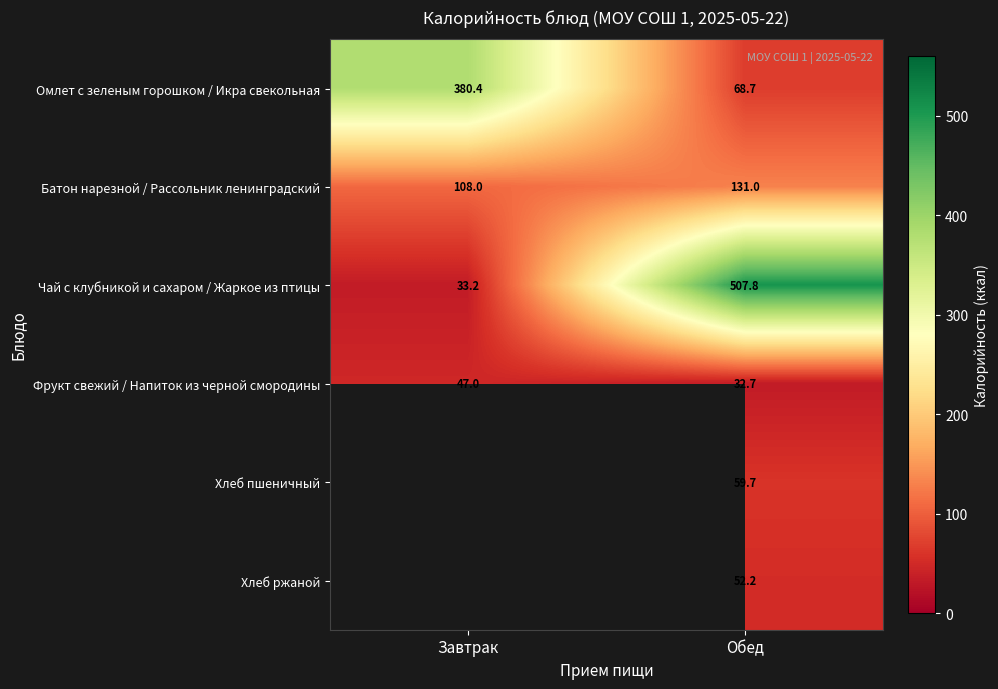

Where is Чай с клубникой и сахаром / Жаркое из птицы nearest to the value 270?

Завтрак